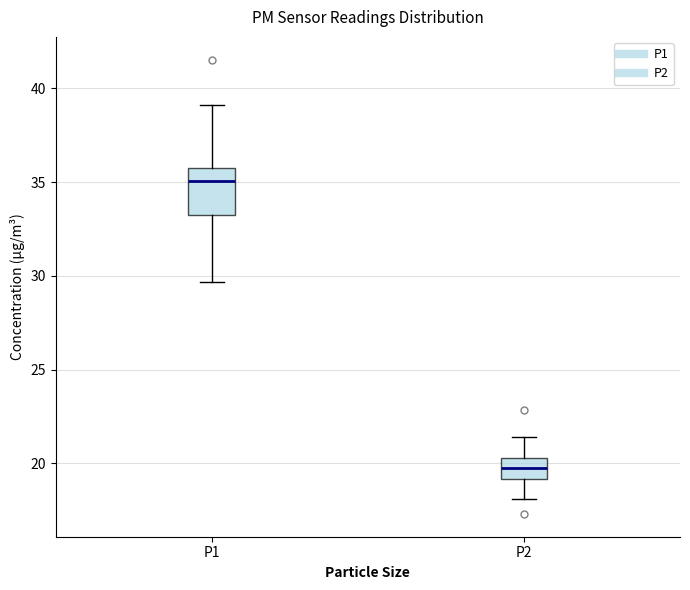

Which box's median line is the lowest?

P2